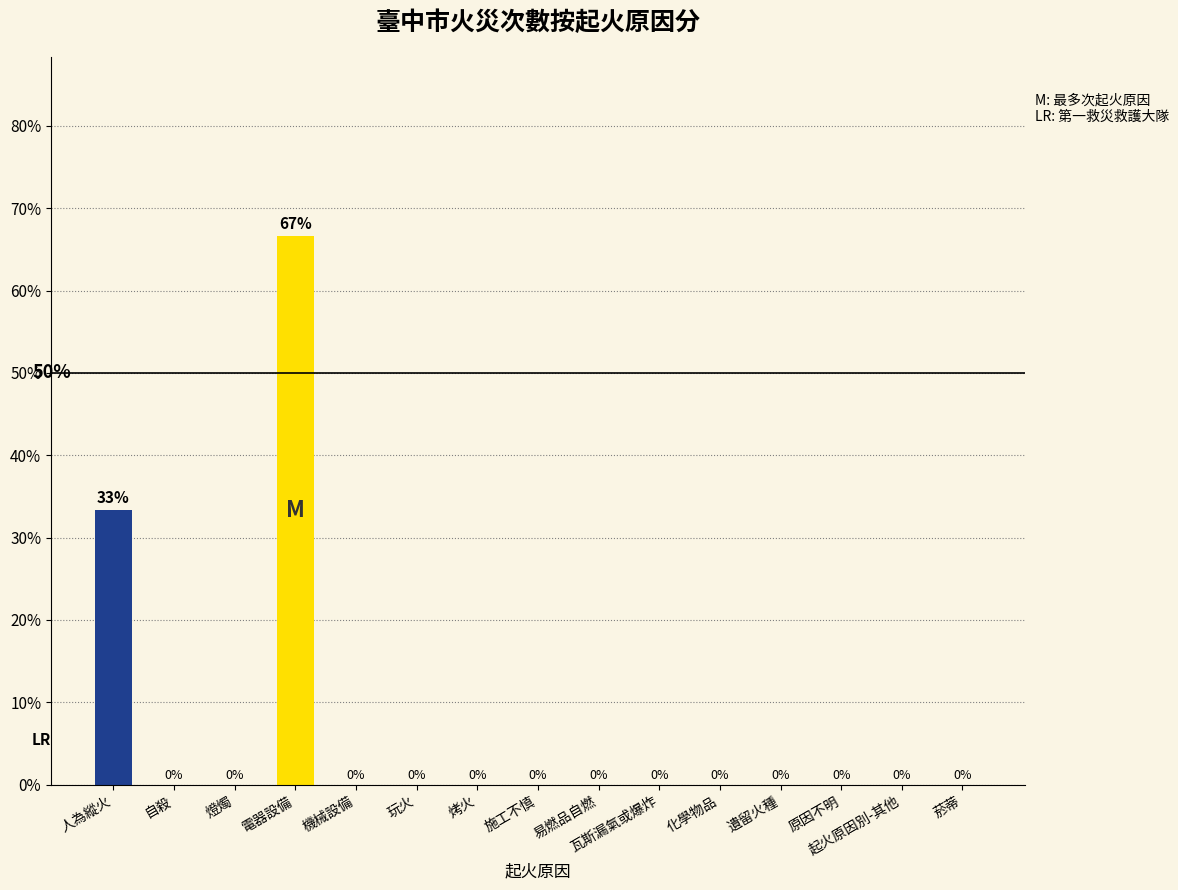

The chart shows a value of 0.0 at 烤火. True or false?

True